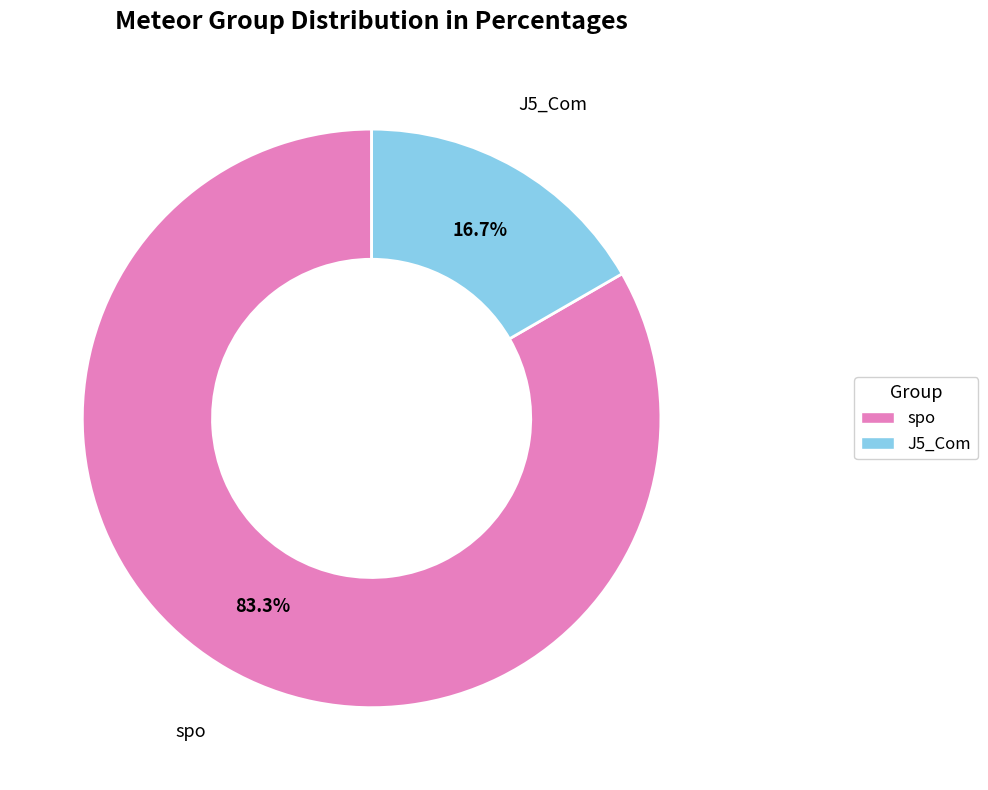

Does any single category account for the majority?

Yes